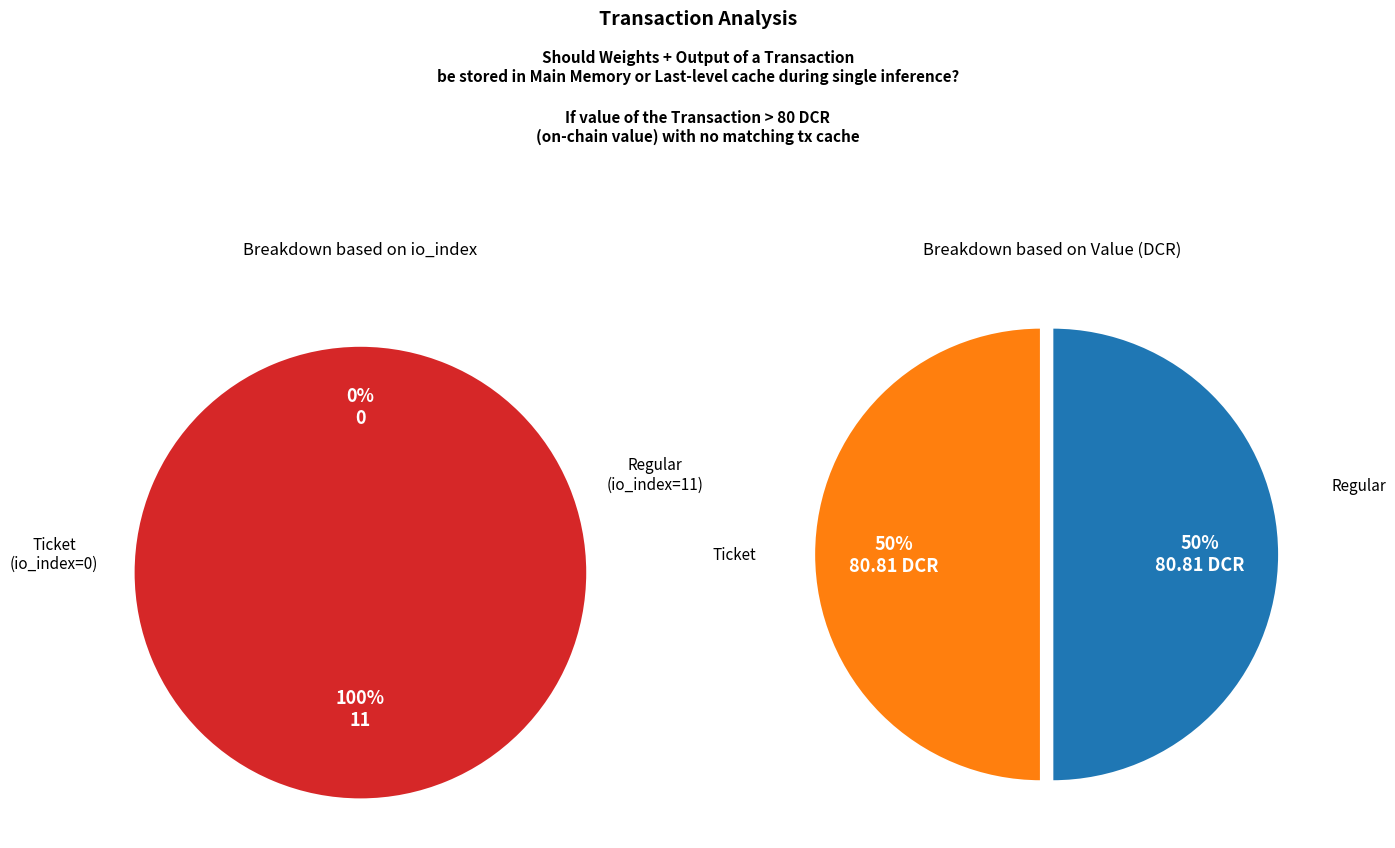

How many slices are in this pie chart?

2